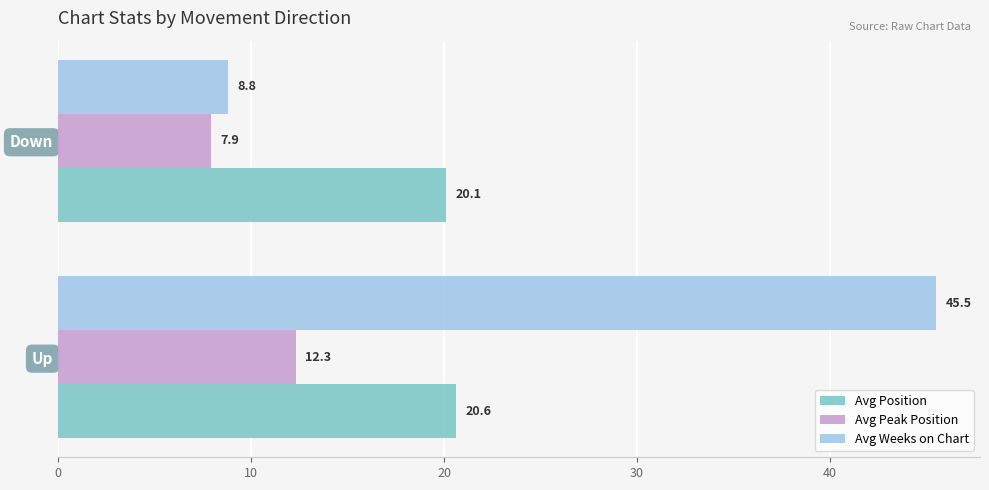

Is the value of Avg Position at Up greater than the value of Avg Weeks on Chart at Down?

Yes